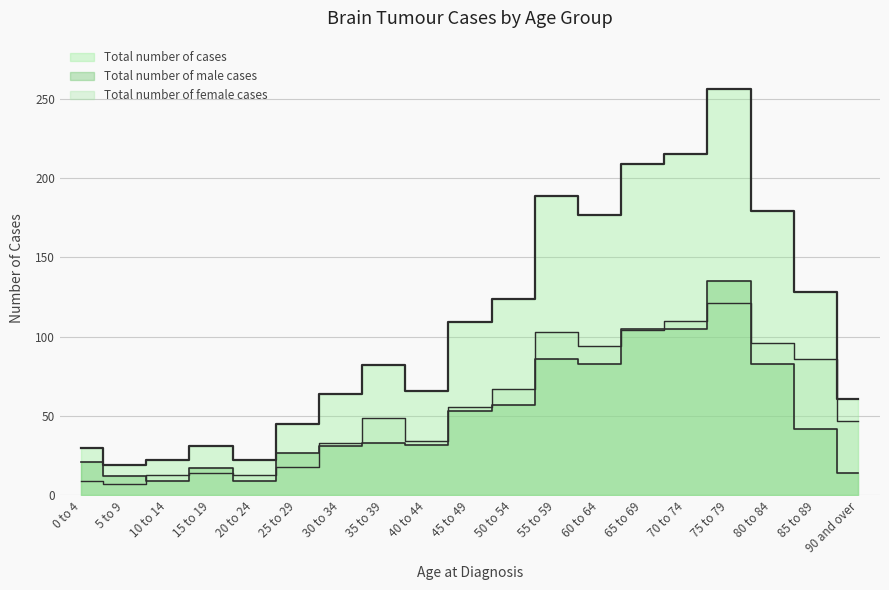

Reading right to left, list all the values displayed in this chart.

Total number of female cases: 90 and over=47	85 to 89=86	80 to 84=96	75 to 79=121	70 to 74=110	65 to 69=104	60 to 64=94	55 to 59=103	50 to 54=67	45 to 49=56	40 to 44=34	35 to 39=49	30 to 34=33	25 to 29=18	20 to 24=13	15 to 19=14	10 to 14=13	5 to 9=7	0 to 4=9
Total number of male cases: 90 and over=14	85 to 89=42	80 to 84=83	75 to 79=135	70 to 74=105	65 to 69=105	60 to 64=83	55 to 59=86	50 to 54=57	45 to 49=53	40 to 44=32	35 to 39=33	30 to 34=31	25 to 29=27	20 to 24=9	15 to 19=17	10 to 14=9	5 to 9=12	0 to 4=21
Total number of cases: 90 and over=61	85 to 89=128	80 to 84=179	75 to 79=256	70 to 74=215	65 to 69=209	60 to 64=177	55 to 59=189	50 to 54=124	45 to 49=109	40 to 44=66	35 to 39=82	30 to 34=64	25 to 29=45	20 to 24=22	15 to 19=31	10 to 14=22	5 to 9=19	0 to 4=30